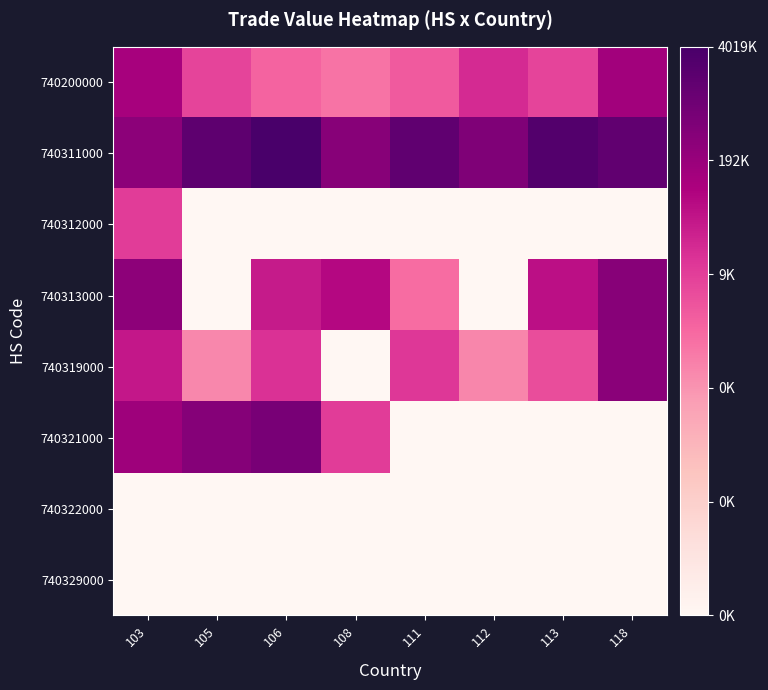

At which category is the sum across all series the highest?

103